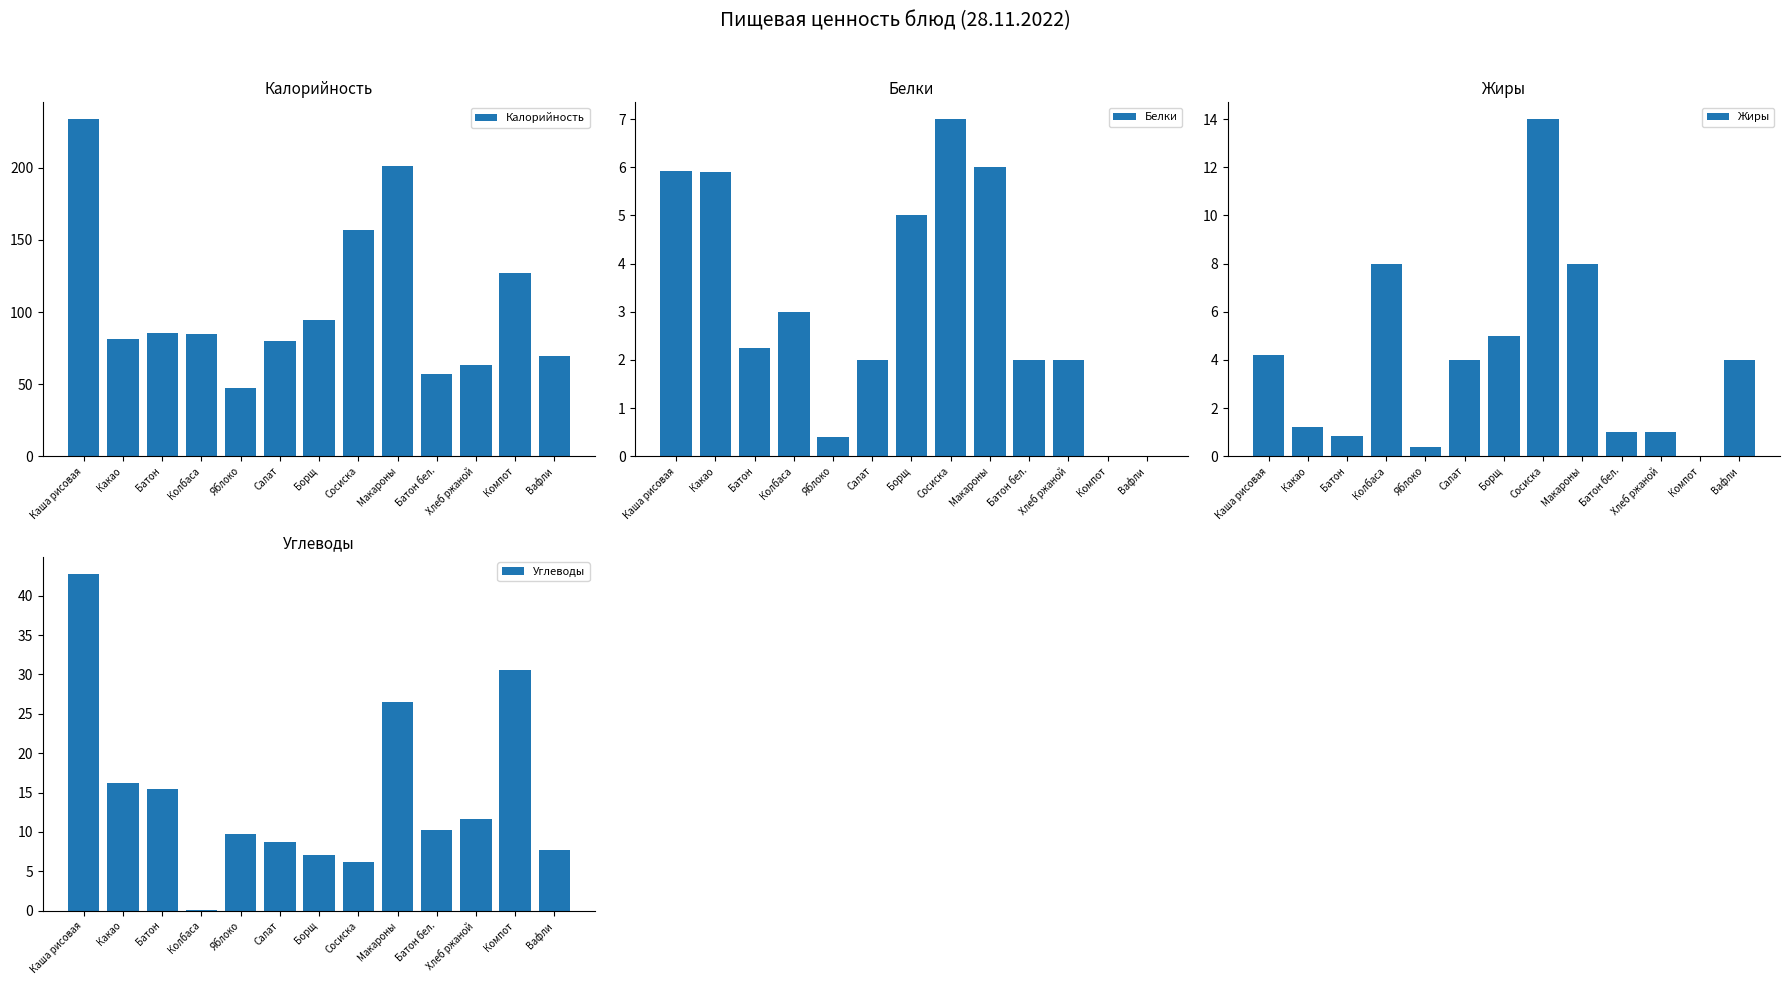

Which series has the largest range (max minus min)?

Калорийность